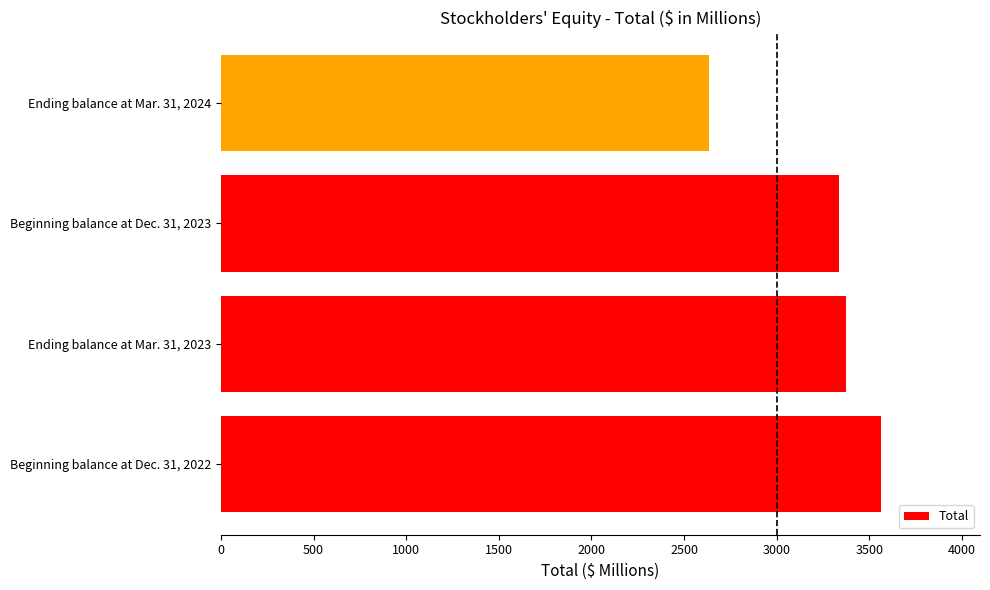

True or false: the data shows 659 at Ending balance at Mar. 31, 2024.

False